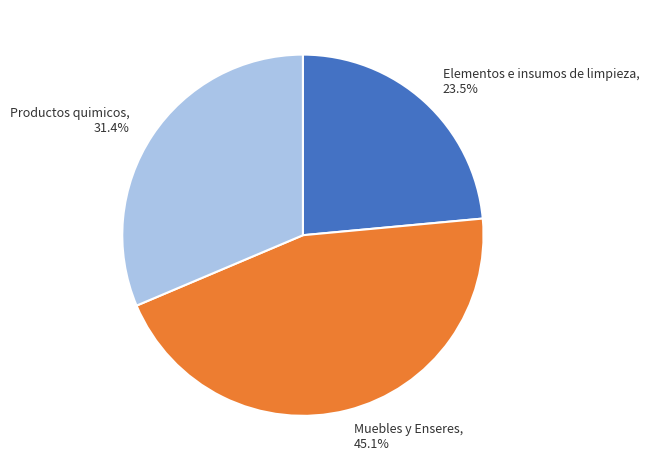

Count the number of slices in the pie.

3